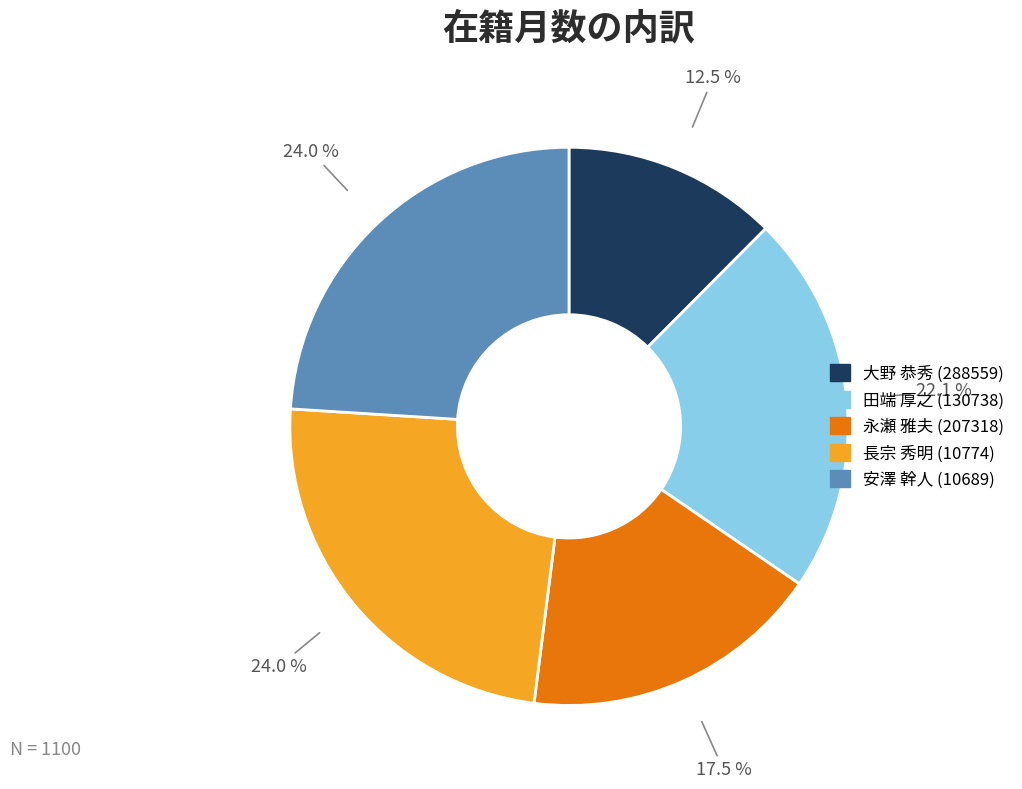

What portion of the pie excludes 田端 厚之 (130738)?

77.9%